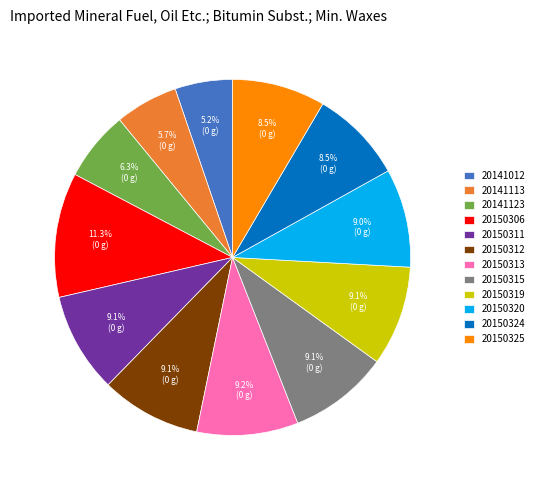

Which category has the biggest portion of the pie?

20150306